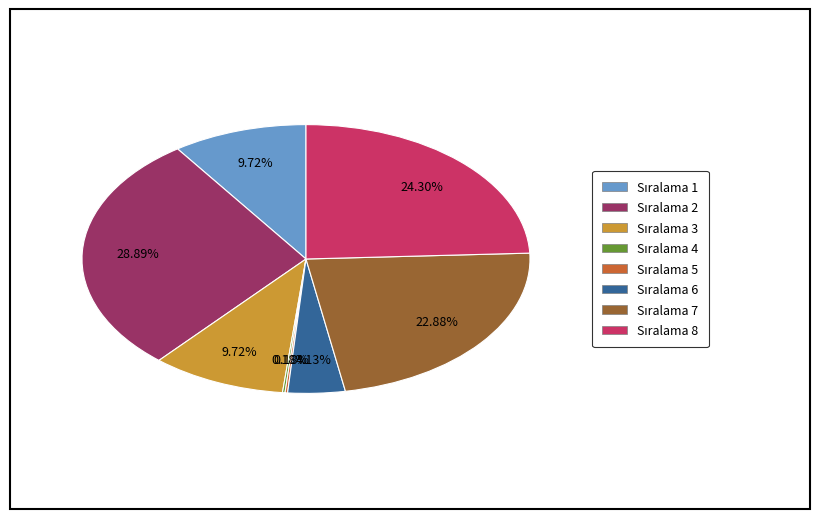

Is there a majority slice in this chart?

No